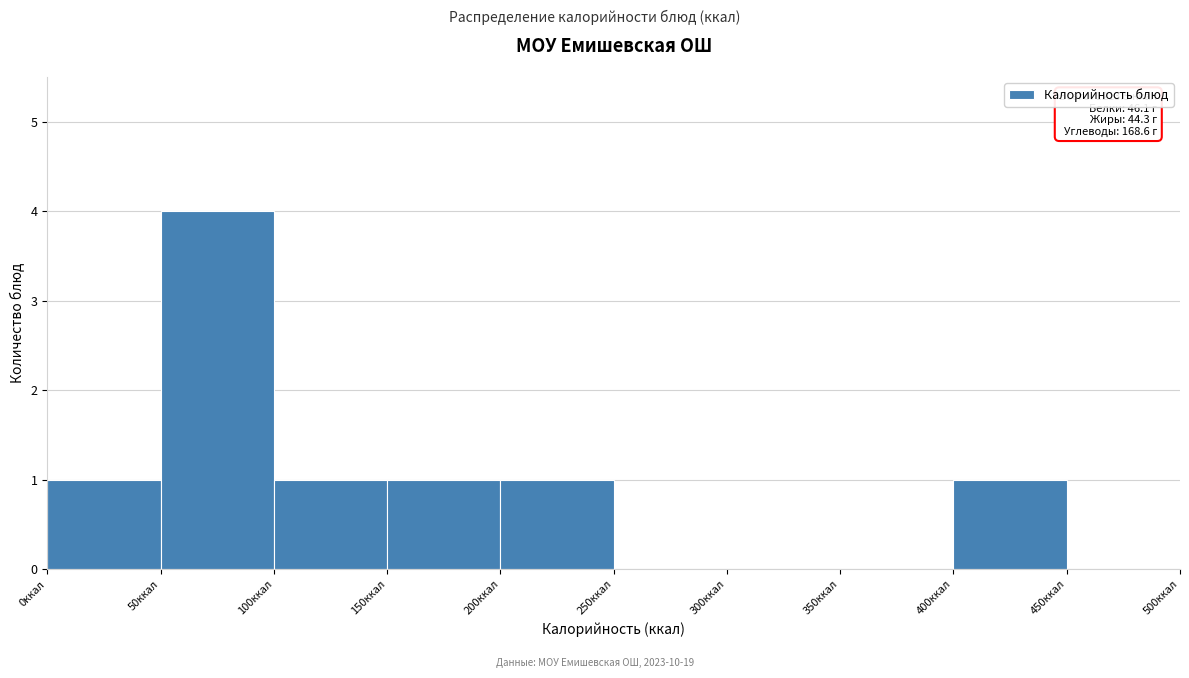

Which range on the x-axis has the tallest bar?

50 to 100